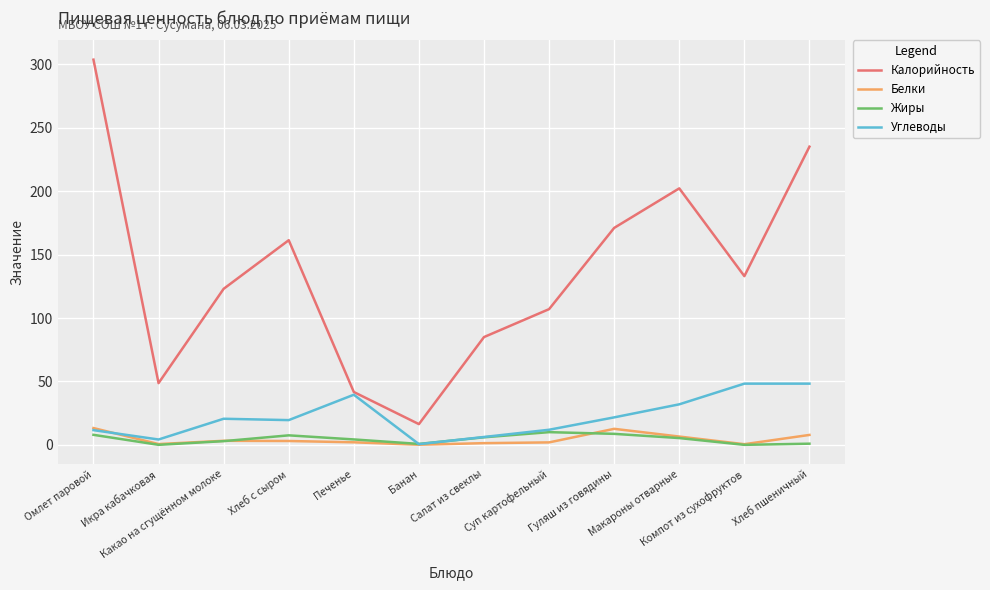

What is the greatest value displayed?

303.5